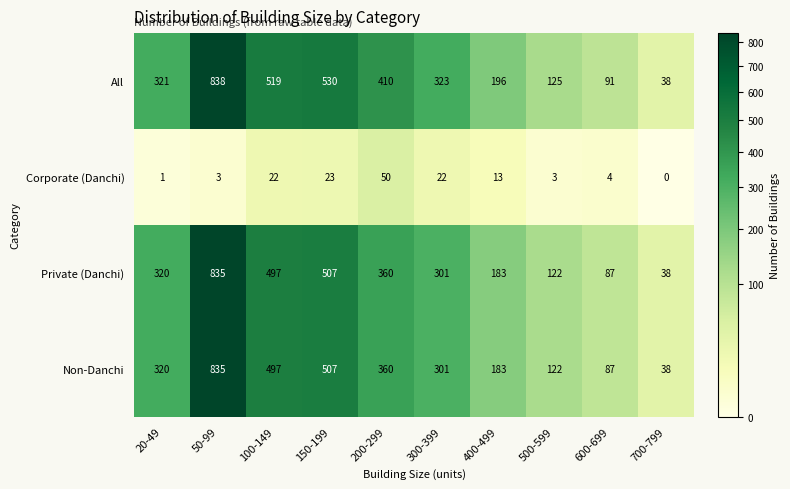

What is the sum of all Private (Danchi) values?

3250